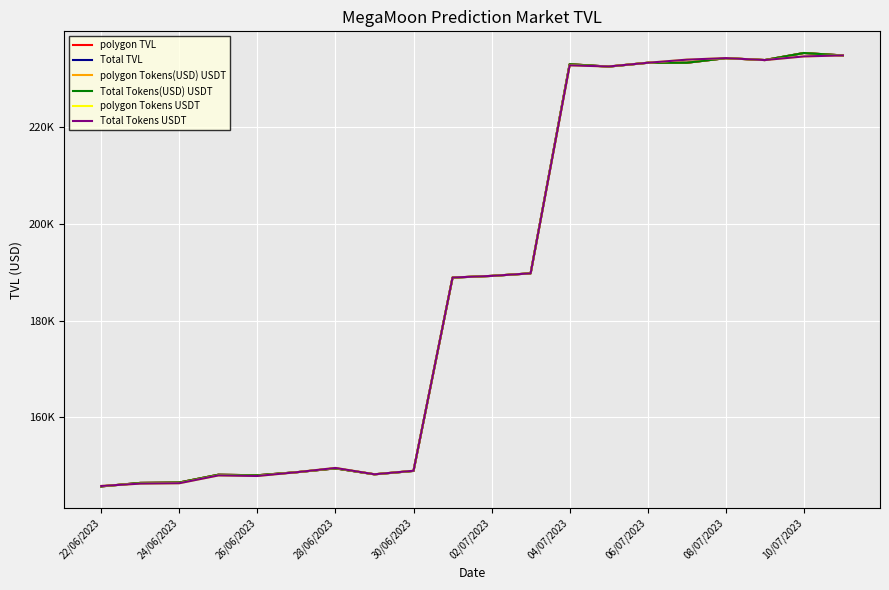

True or false: polygon Tokens(USD) USDT and Total Tokens(USD) USDT cross at least once.

False